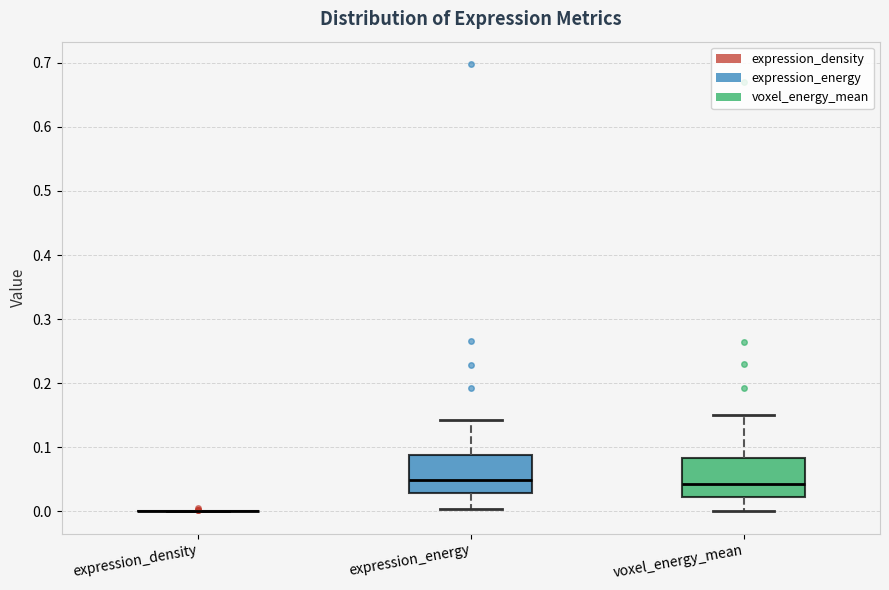

Reading left to right, transcribe this box plot: for each box, give where its median line is, the range the box spans, and where its two whiskers end, as read against the y-axis. The values are not printed on the chart, so give them approximately, as read against the axis.

expression_density: box collapsed to a line at 0.00, whiskers 0.00 to 0.00
expression_energy: median 0.05, box 0.03 to 0.09, whiskers 0.00 to 0.14
voxel_energy_mean: median 0.04, box 0.02 to 0.08, whiskers 0.00 to 0.15